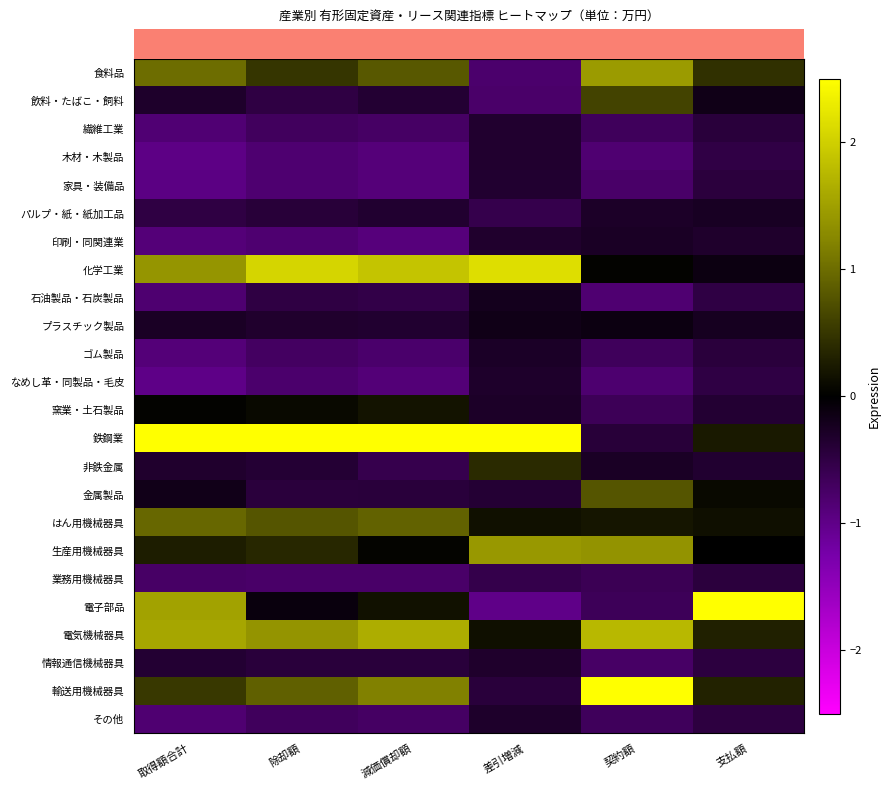

What is the spread (max minus min) of values at 減価償却額?

3.7